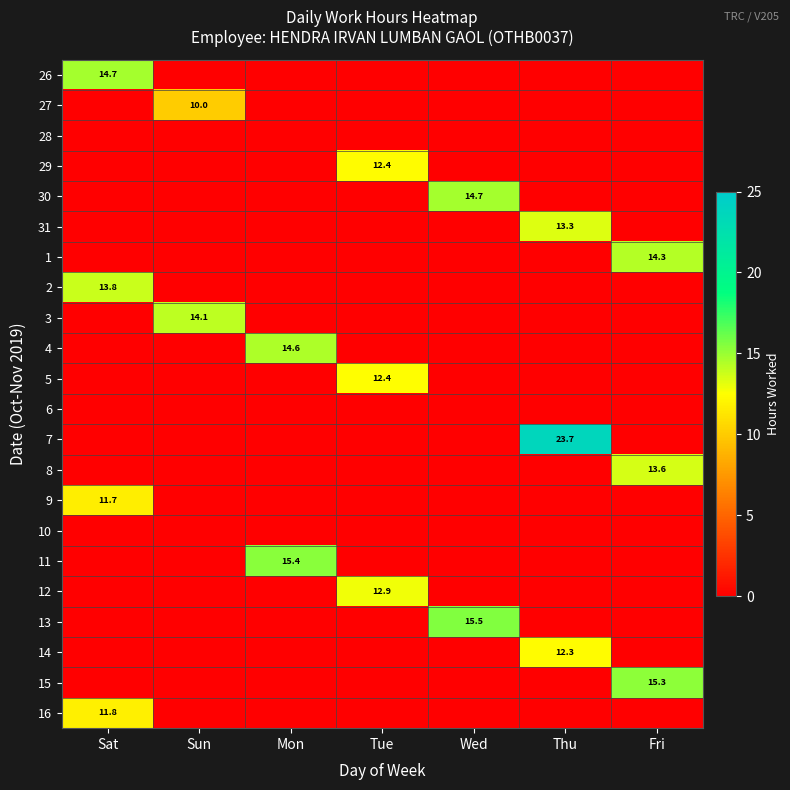

True or false: 11 has a value of 23.9 at Mon.

False